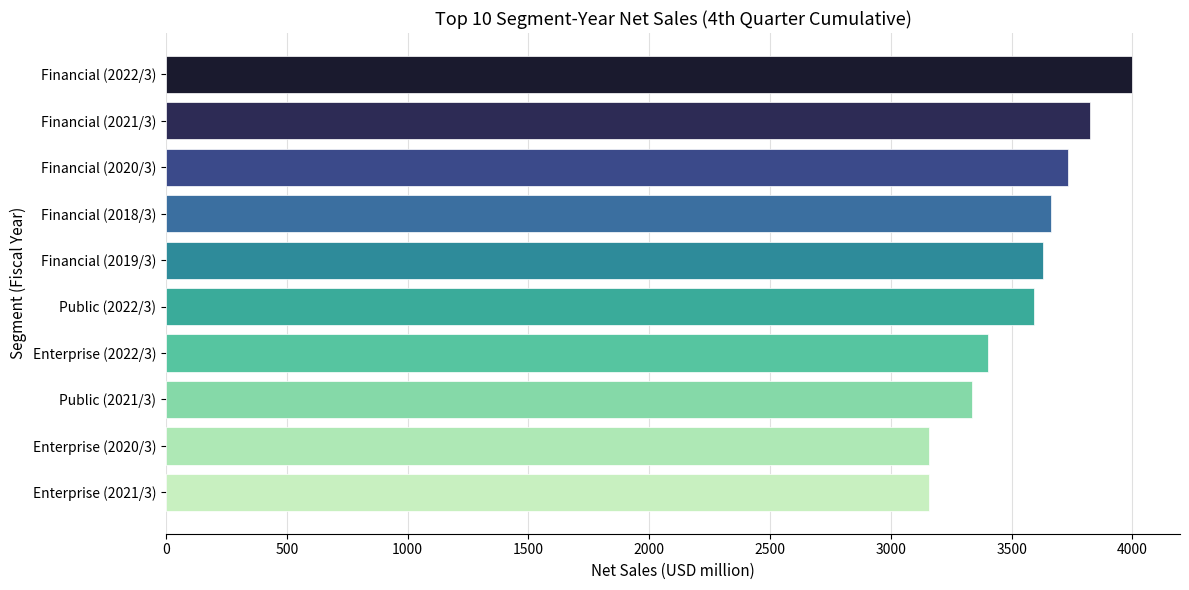

Does the chart contain any negative values?

No